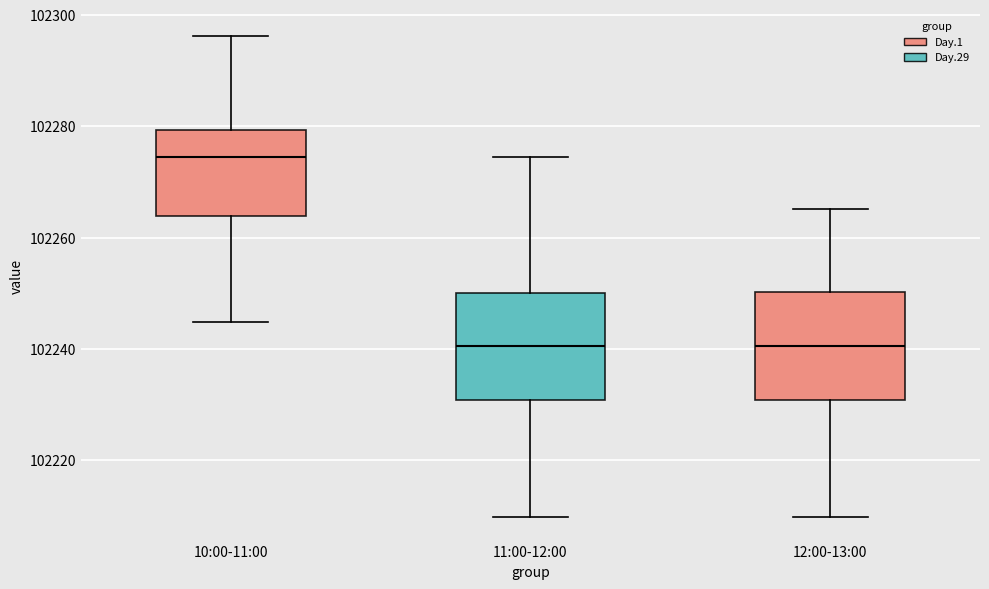

Reading left to right, transcribe this box plot: for each box, give where its median line is, the range the box spans, and where its two whiskers end, as read against the y-axis. The values are not printed on the chart, so give them approximately, as read against the axis.

10:00-11:00: median 102274, box 102264 to 102280, whiskers 102244 to 102296
11:00-12:00: median 102240, box 102230 to 102250, whiskers 102210 to 102274
12:00-13:00: median 102240, box 102230 to 102250, whiskers 102210 to 102266